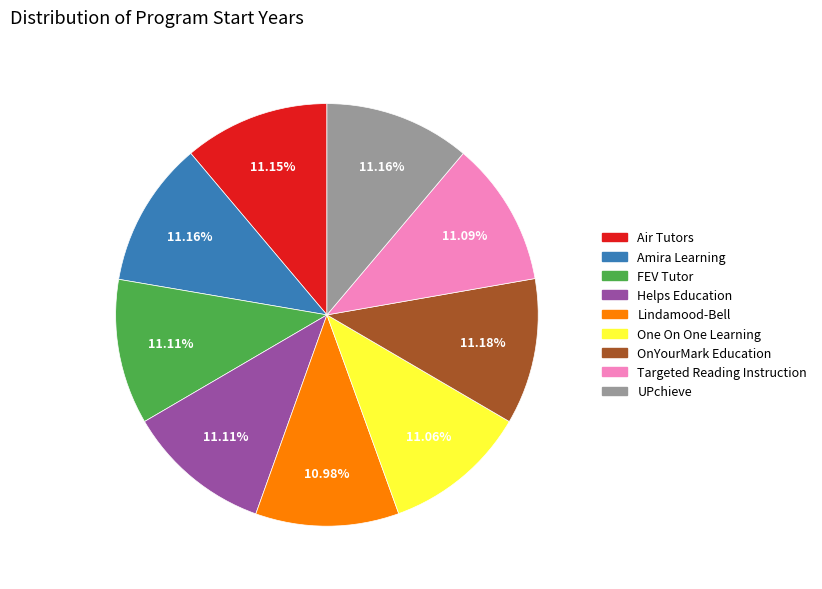

How many slices are in this pie chart?

9